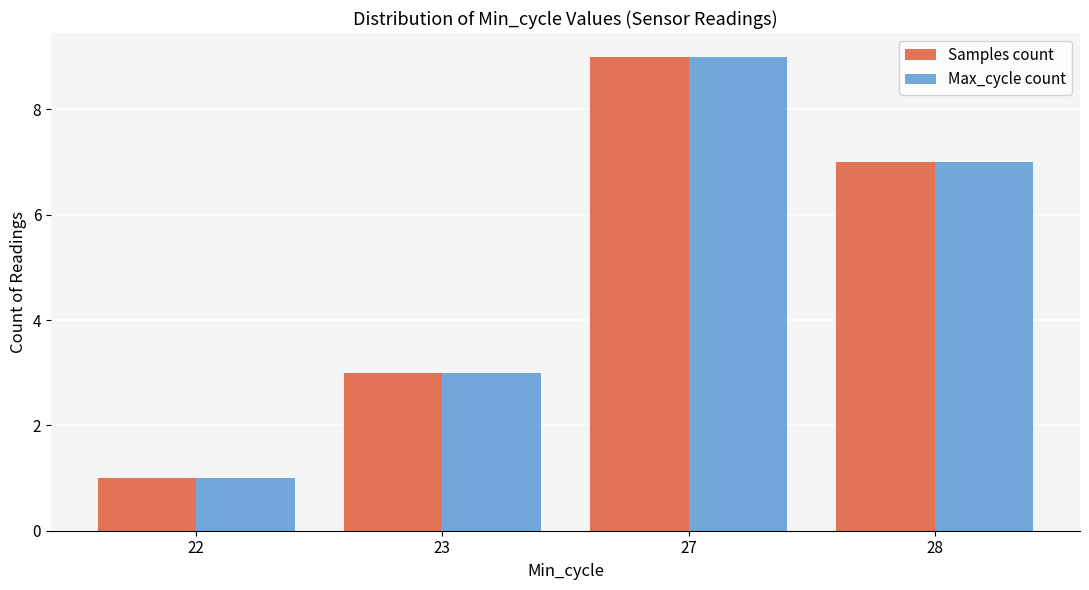

What are all the series names shown in the legend?

Samples count, Max_cycle count